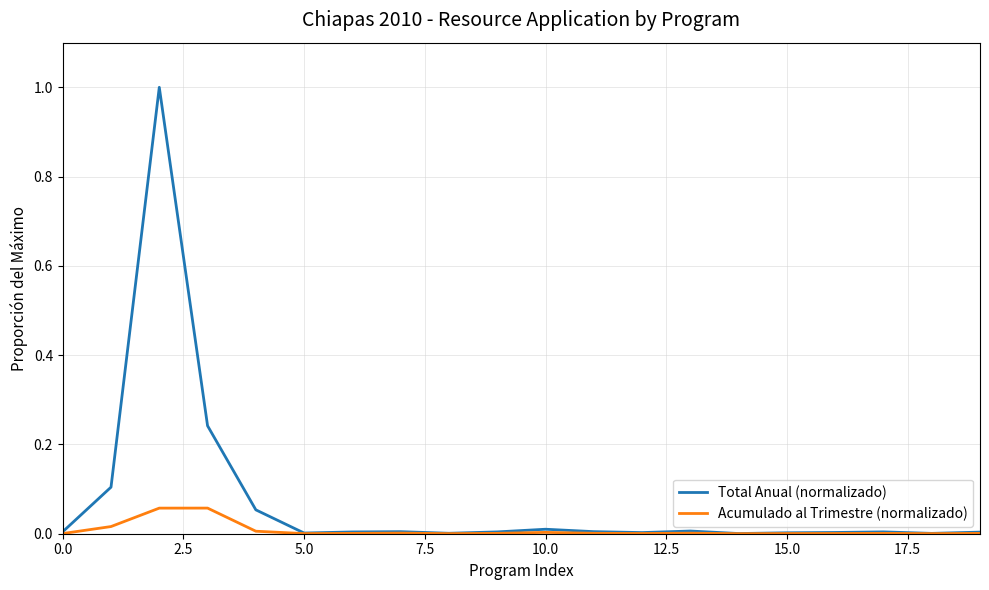

Which series has the widest spread of values?

Total Anual (normalizado)